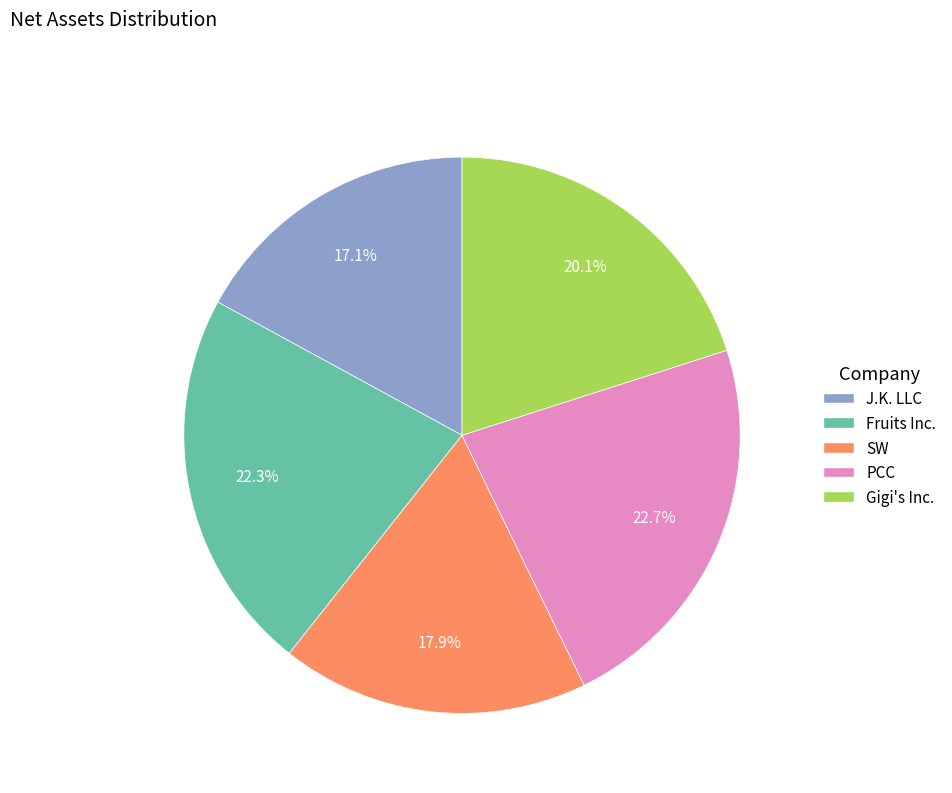

Which slice is the smallest?

J.K. LLC